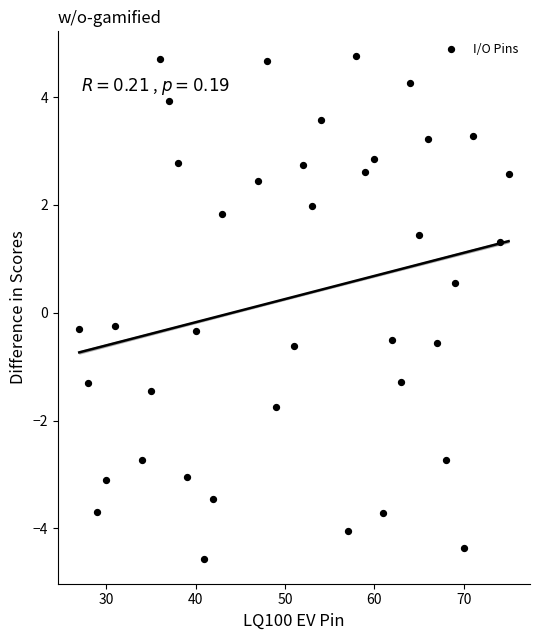

What is the range of Y values (max minus min)?

9.3